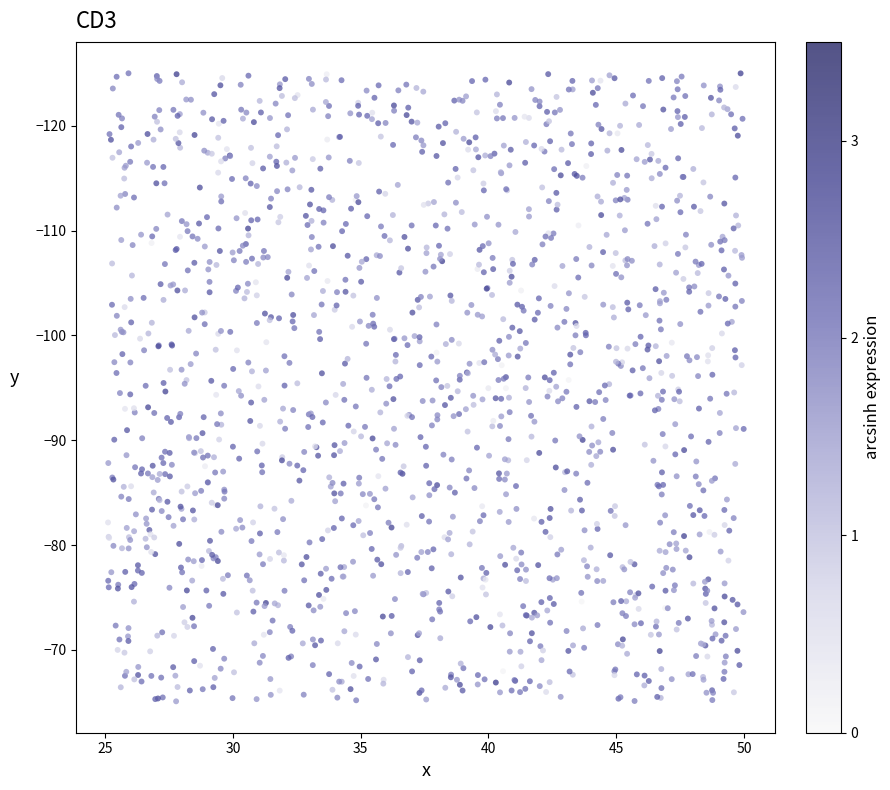

What is the range of Y values (max minus min)?

59.9